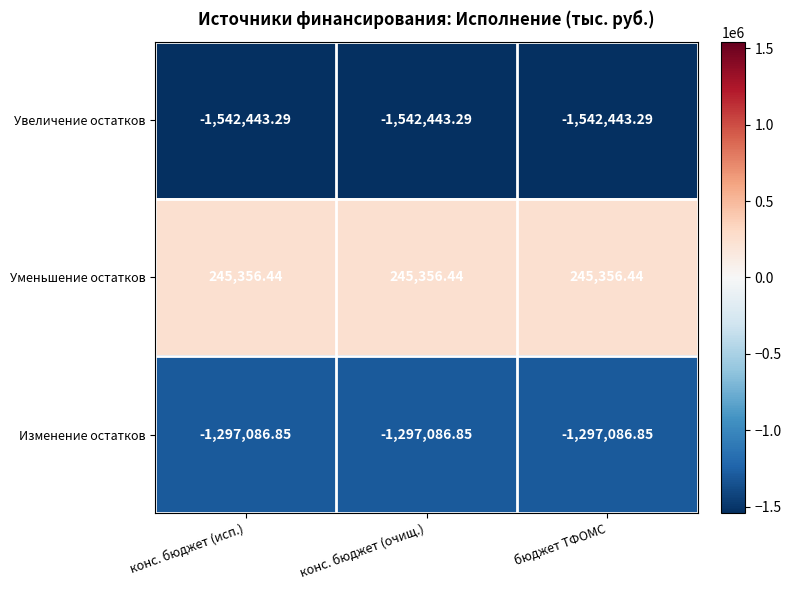

Rank the series at конс. бюджет (очищ.) from lowest to highest value.

Увеличение остатков, Изменение остатков, Уменьшение остатков